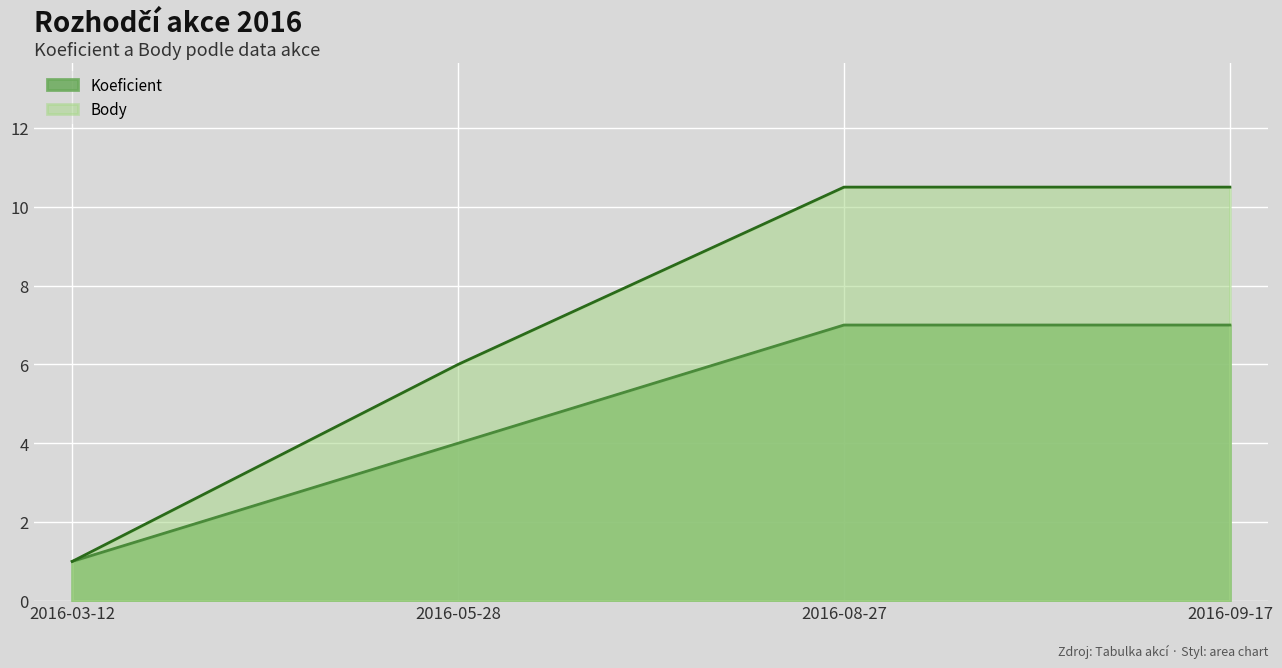

What is the minimum value for Koeficient?

1.0